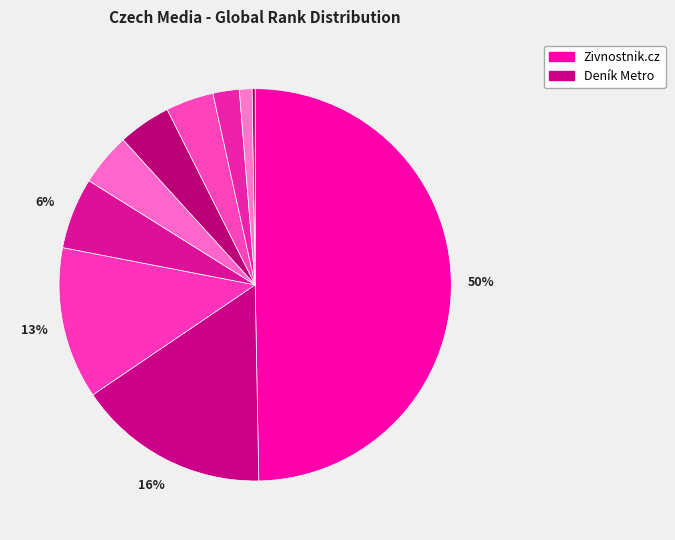

Which slice is the largest?

Zivnostnik.cz